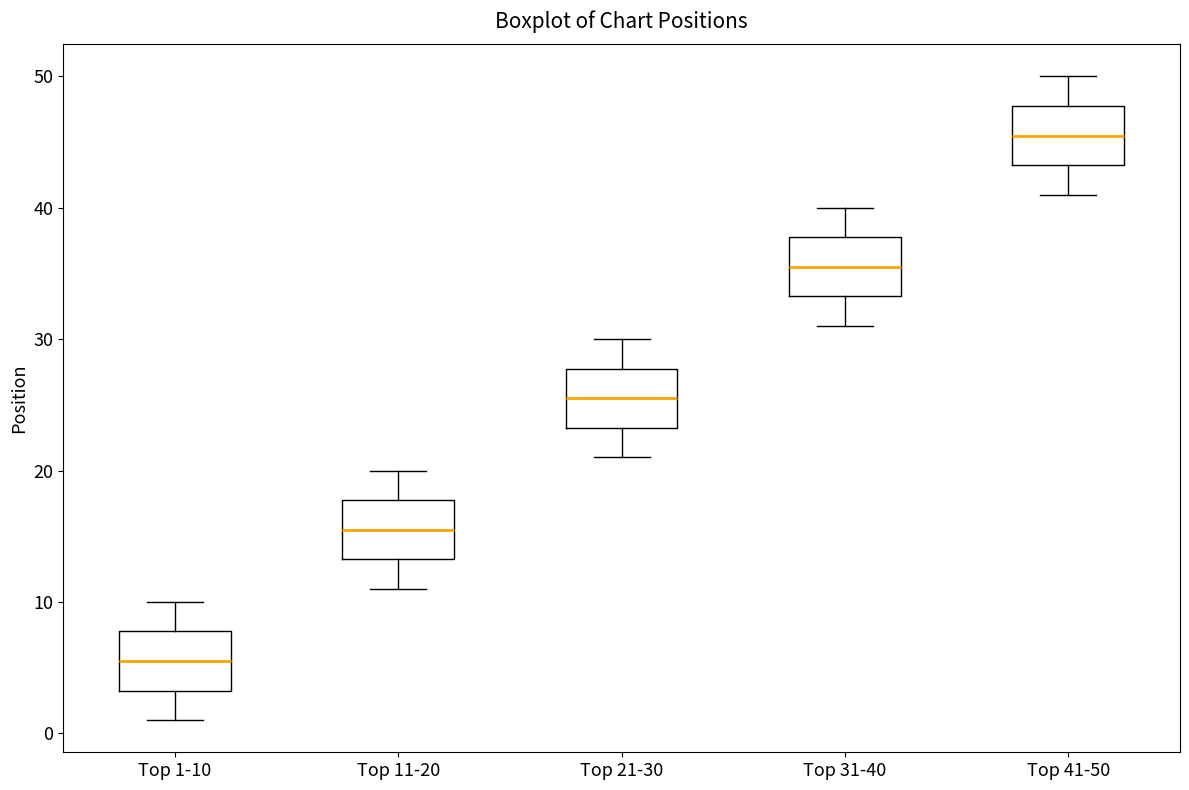

Which box's median line is the highest?

Top 41-50